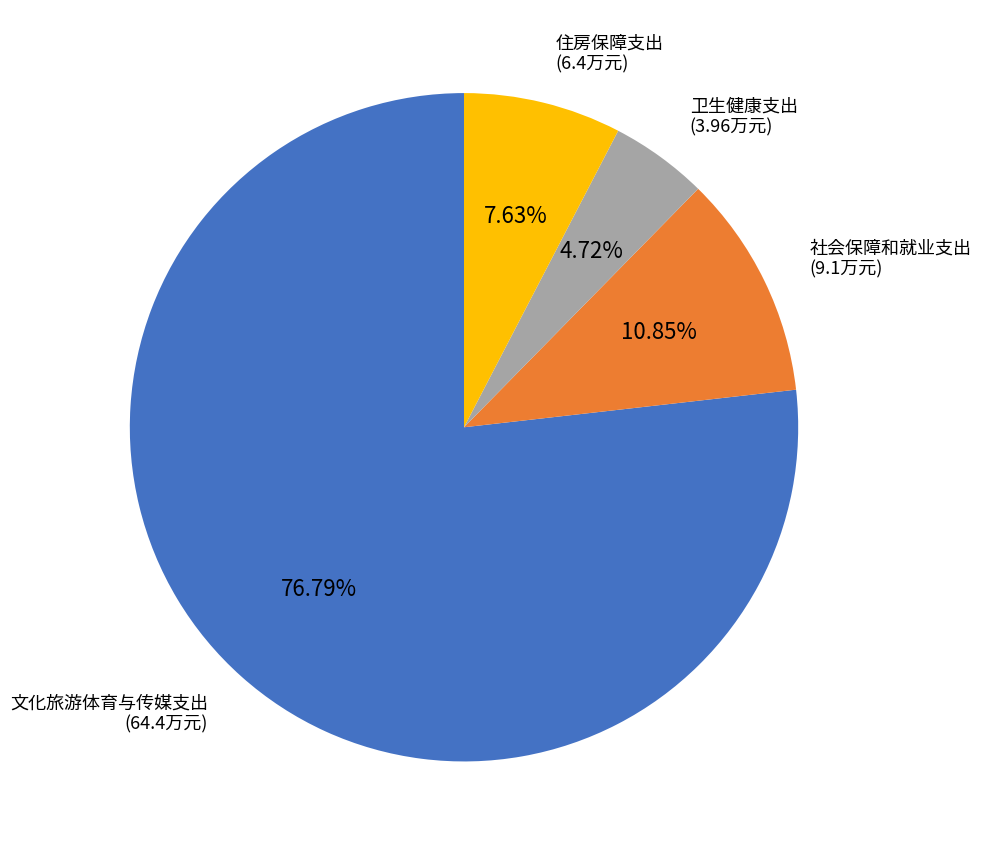

How many slices are in this pie chart?

4